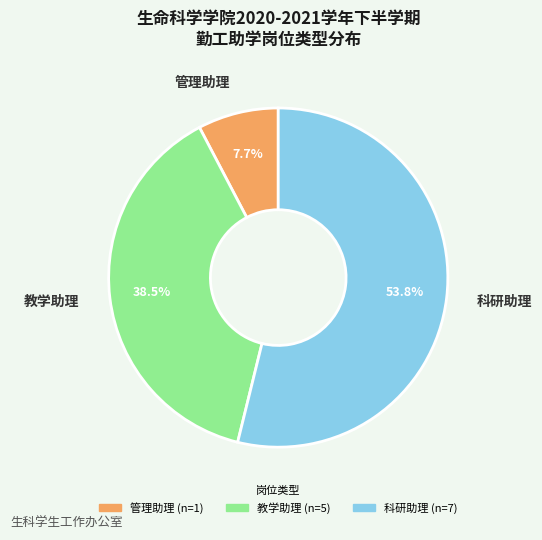

Which category has the biggest portion of the pie?

科研助理